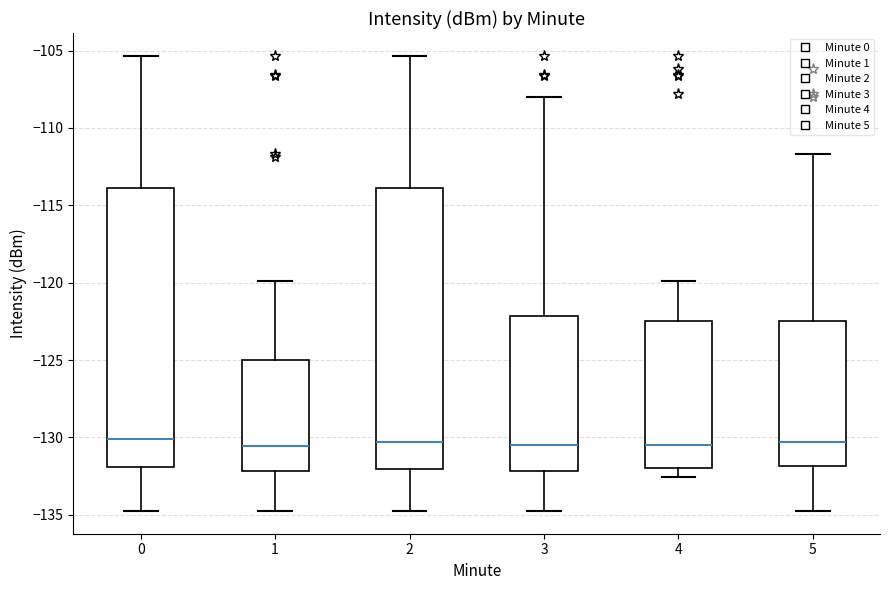

Reading left to right, transcribe this box plot: for each box, give where its median line is, the range the box spans, and where its two whiskers end, as read against the y-axis. The values are not printed on the chart, so give them approximately, as read against the axis.

0: median -130.0, box -132.0 to -114.0, whiskers -135.0 to -105.5
1: median -130.5, box -132.0 to -125.0, whiskers -135.0 to -120.0
2: median -130.5, box -132.0 to -114.0, whiskers -135.0 to -105.5
3: median -130.5, box -132.0 to -122.0, whiskers -135.0 to -108.0
4: median -130.5, box -132.0 to -122.5, whiskers -132.5 to -120.0
5: median -130.5, box -132.0 to -122.5, whiskers -135.0 to -111.5